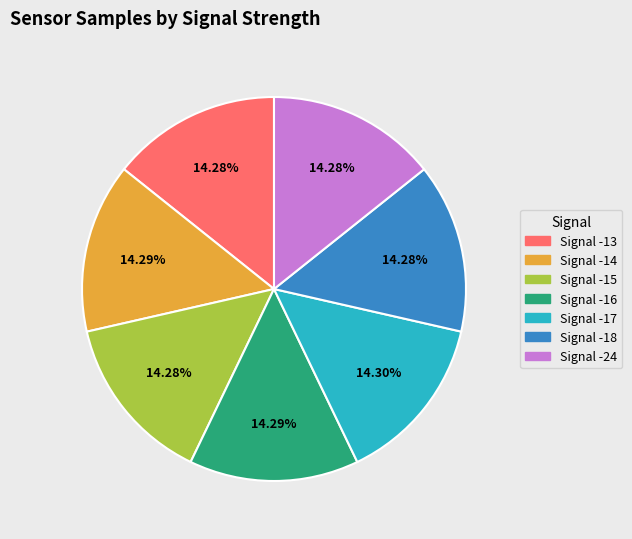

What is the ratio of the value at Signal -15 to the value at Signal -13?

1.0